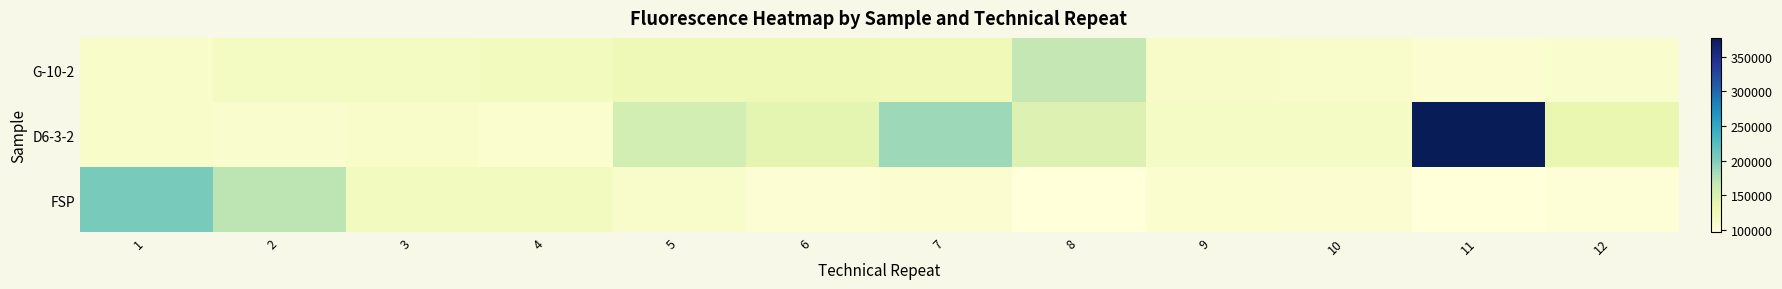

At which category does the chart reach its peak across all series?

11